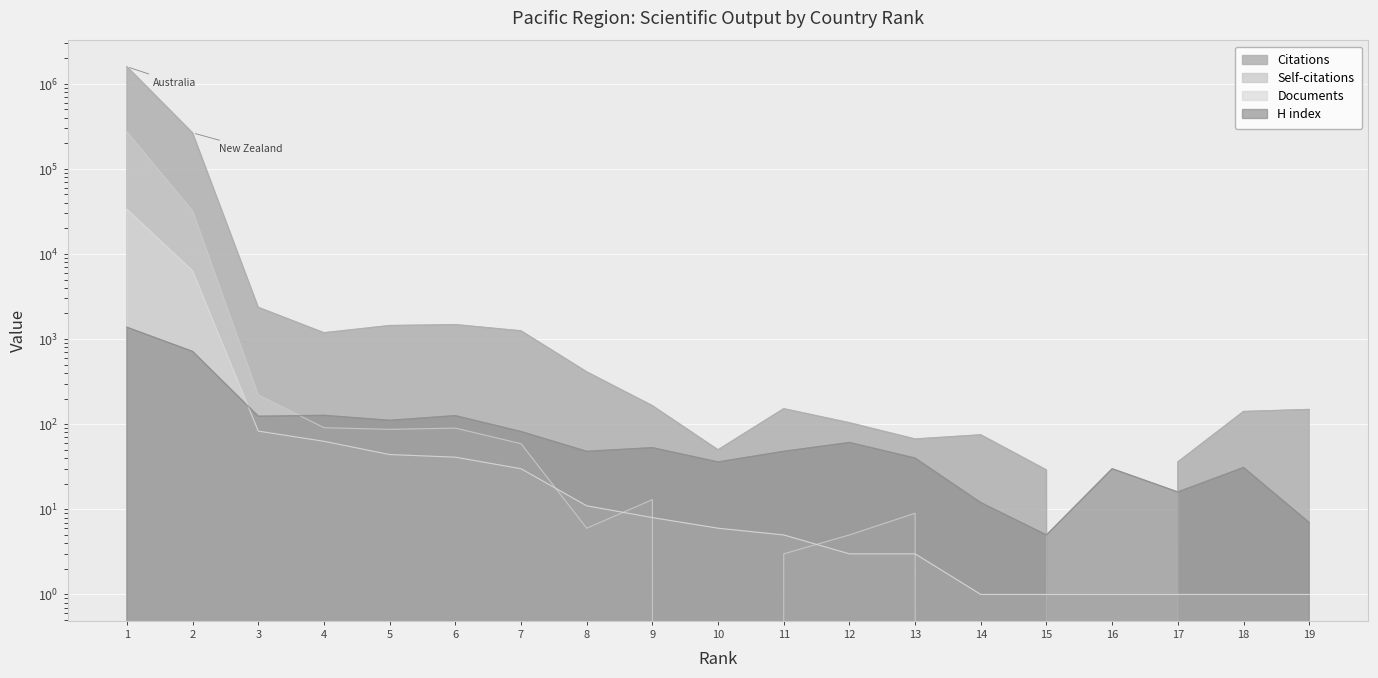

Reading left to right, what are all the values shown in this chart?

Citations: 1=1581917	2=264380	3=2359	4=1186	5=1441	6=1477	7=1249	8=412	9=165	10=50	11=152	12=104	13=67	14=75	15=29	16=0	17=36	18=141	19=149
Self-citations: 1=271781	2=31916	3=220	4=91	5=87	6=90	7=59	8=6	9=13	10=0	11=3	12=5	13=9	14=0	15=0	16=0	17=0	18=0	19=0
Documents: 1=33449	2=6308	3=83	4=63	5=44	6=41	7=30	8=11	9=8	10=6	11=5	12=3	13=3	14=1	15=1	16=1	17=1	18=1	19=1
H index: 1=1377	2=716	3=124	4=127	5=111	6=126	7=82	8=48	9=53	10=36	11=48	12=61	13=40	14=12	15=5	16=30	17=16	18=31	19=7